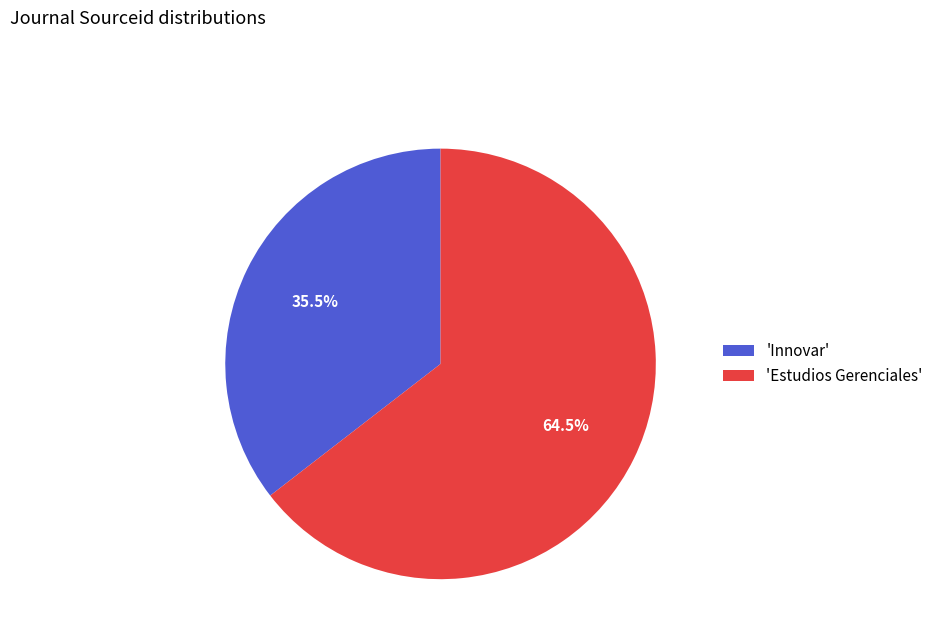

Between 'Estudios Gerenciales' and 'Innovar', which is larger?

'Estudios Gerenciales'